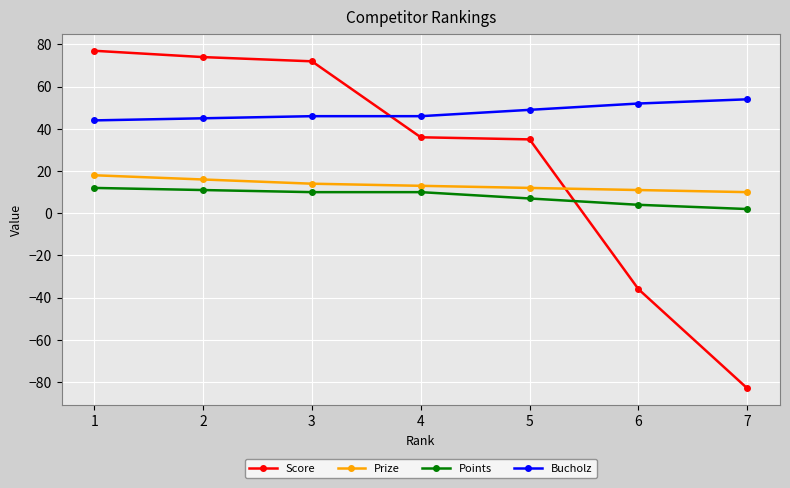

Which series has the widest spread of values?

Score